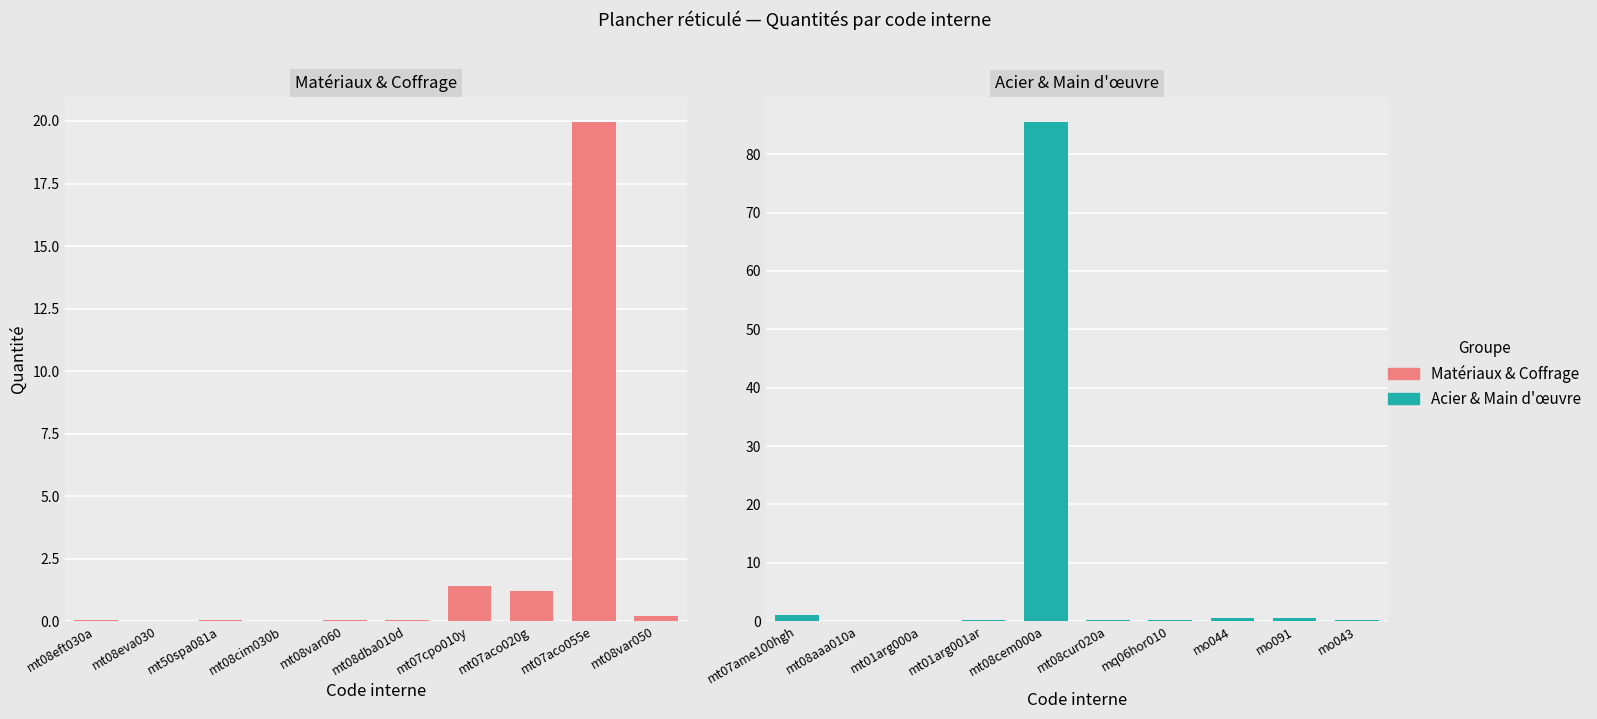

True or false: Quantité (codes 11-20) has a value of 0.1 at mt01arg000a.

False